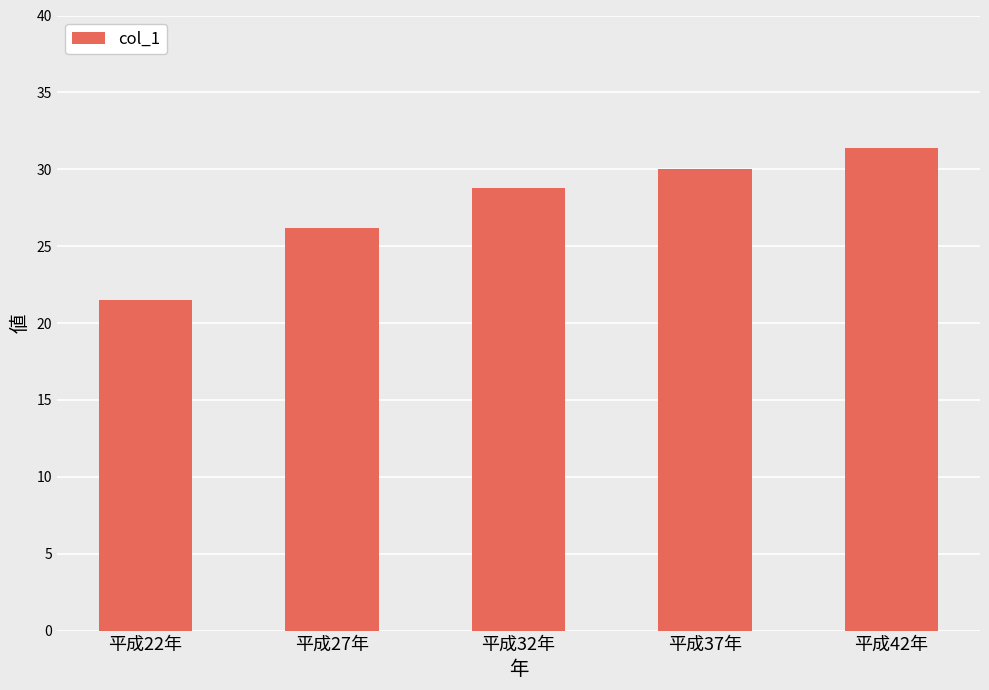

How many categories are shown in the chart?

5